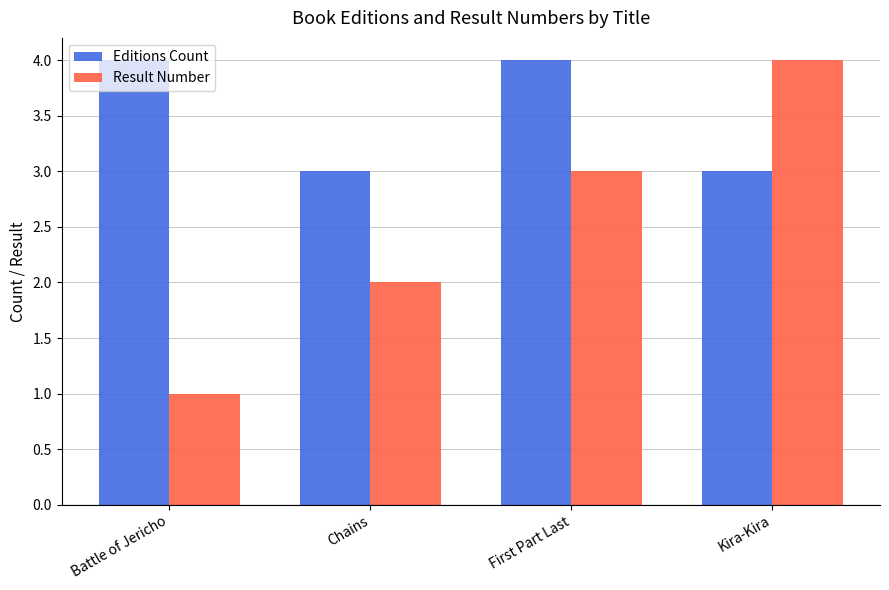

Rank the series at Chains from lowest to highest value.

Result Number, Editions Count